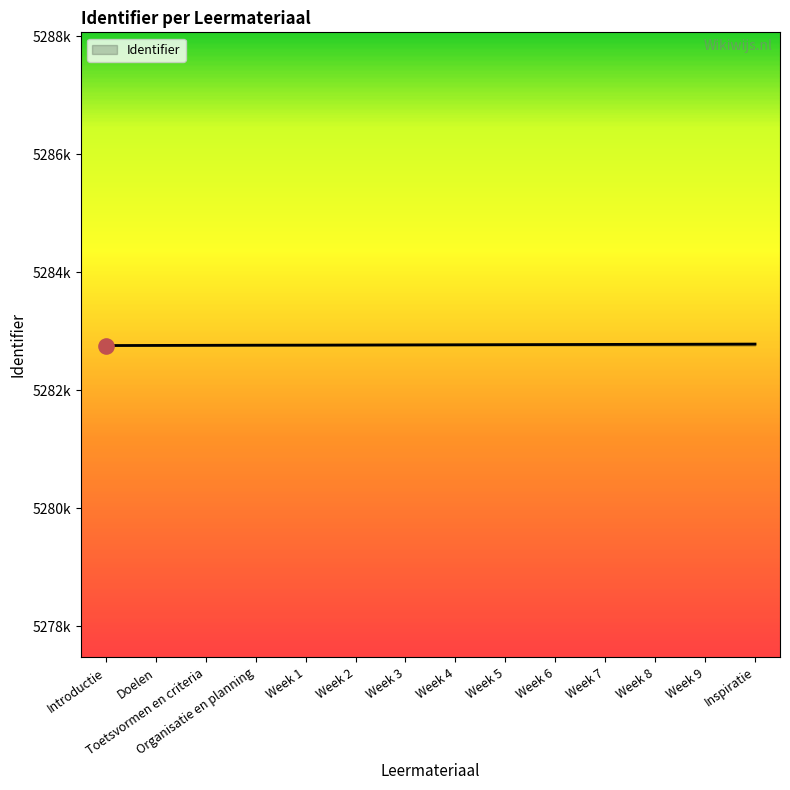

Does the chart have visible grid lines?

No